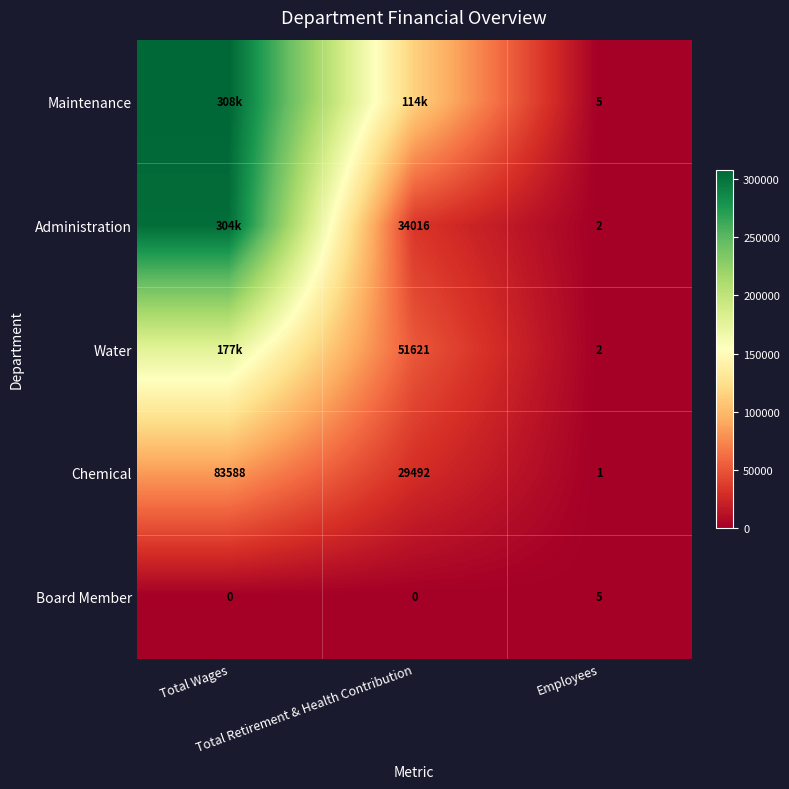

What is the average value of the Chemical series?

37694